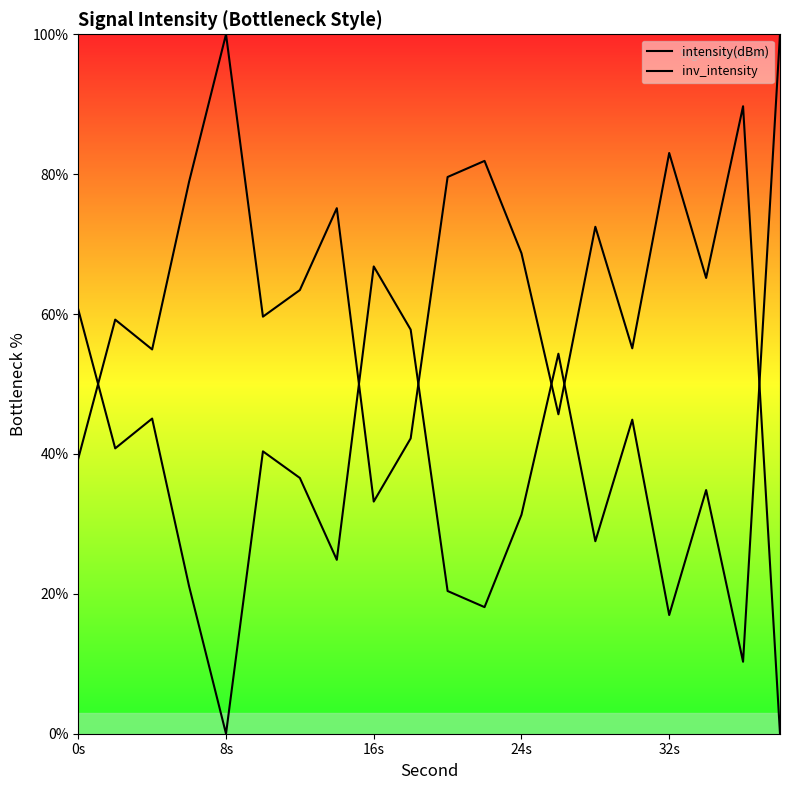

At which label does intensity(dBm) first exceed 36?

0s